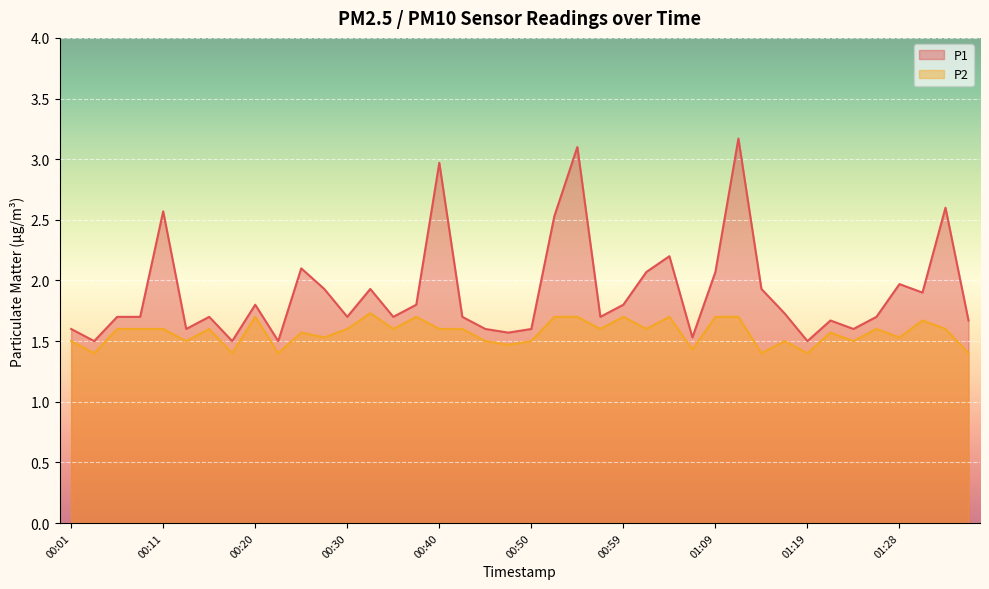

How many lines are shown in the chart?

2